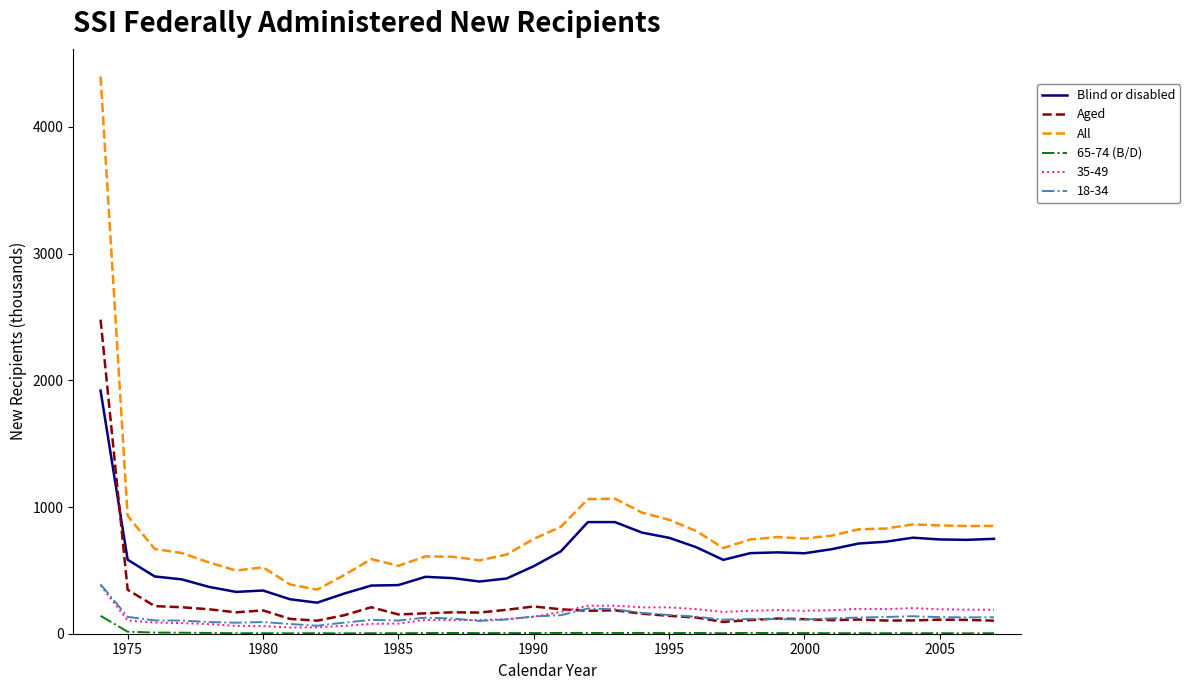

Which series has the largest range (max minus min)?

All